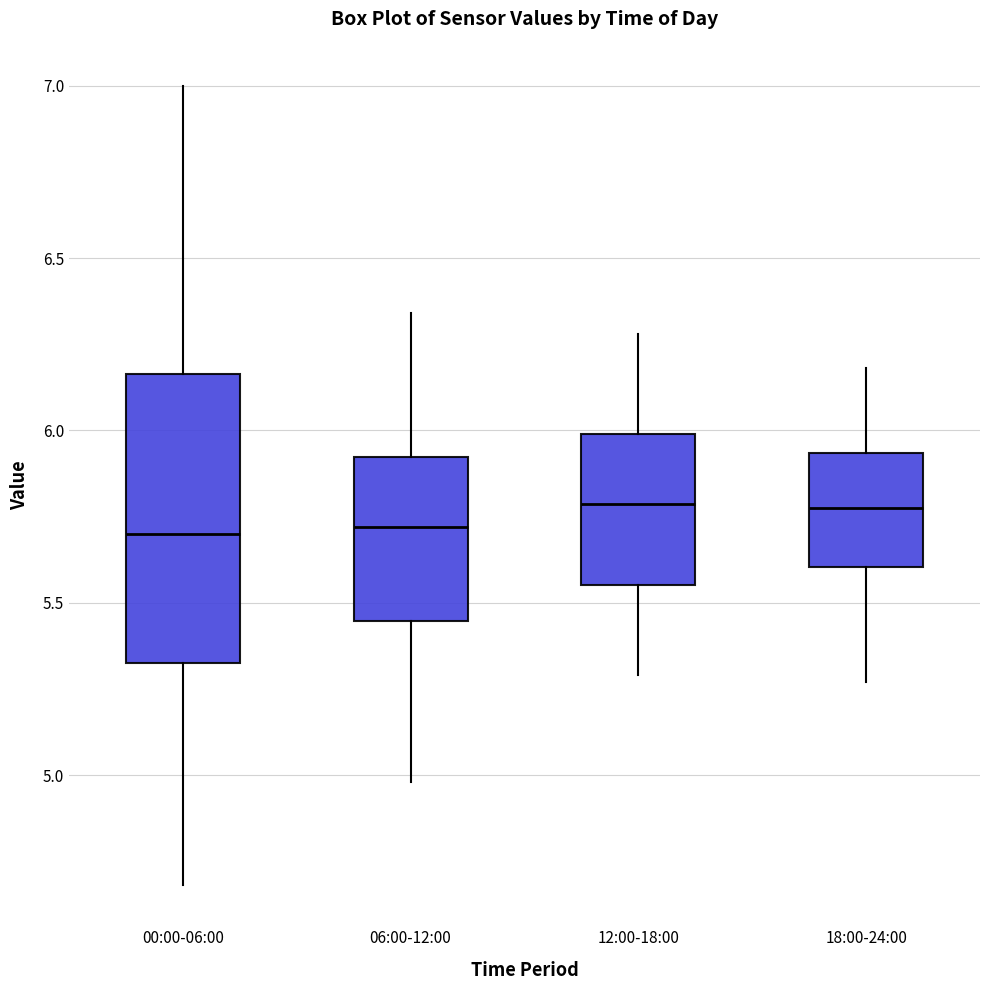

Which box is the tallest, from its lower edge to its upper edge?

00:00-06:00